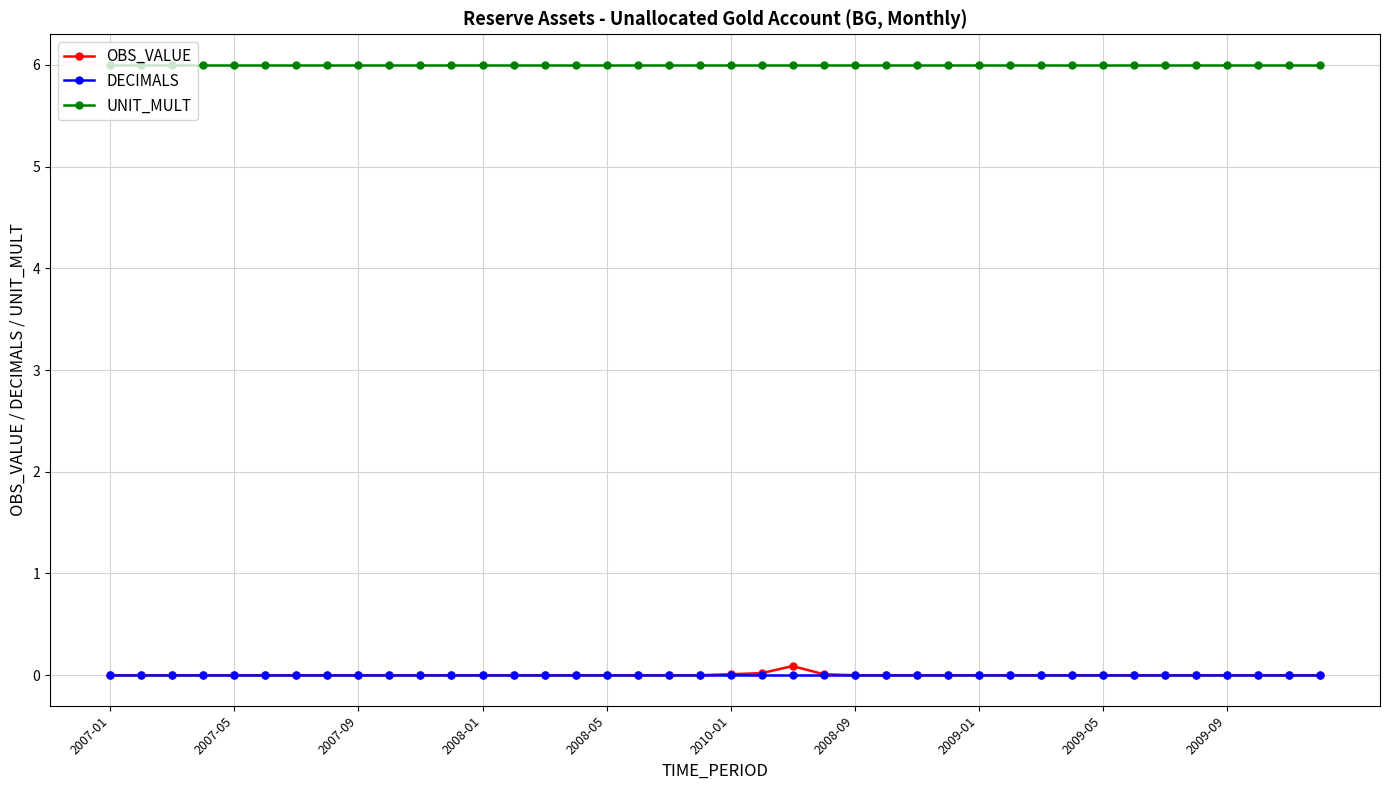

What is the value of the UNIT_MULT point at the 31st from the left?

6.0